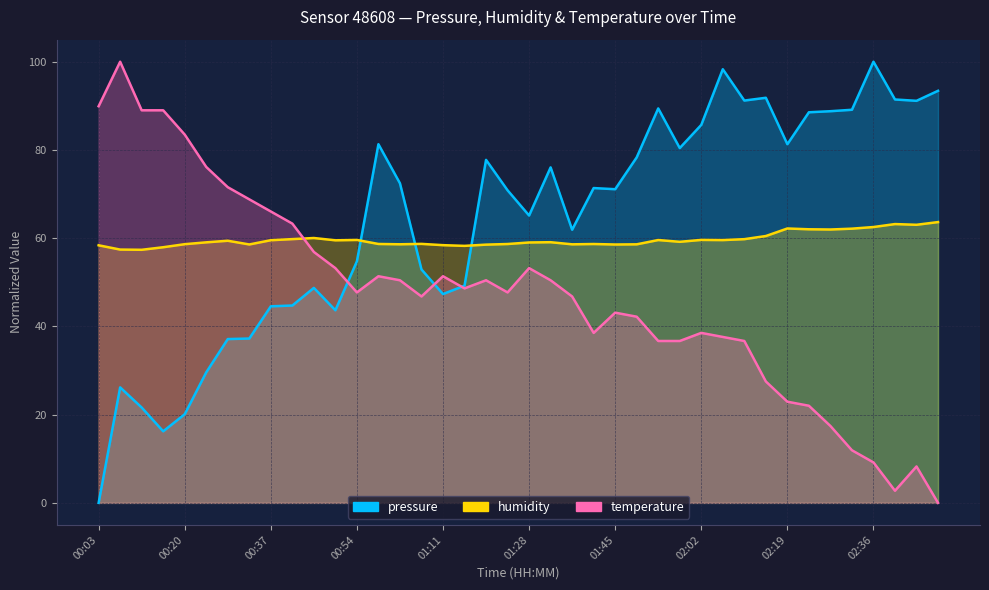

Where is the first local minimum for temperature?

00:54